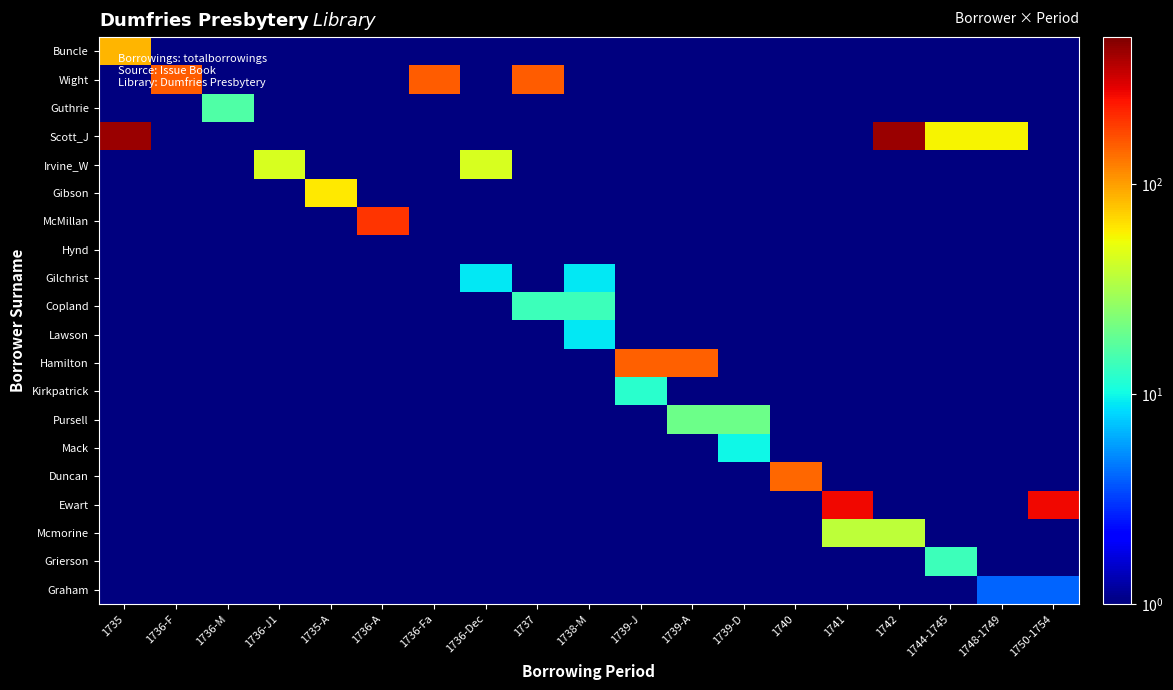

What is the total value across all series at 1739-A?

181.0